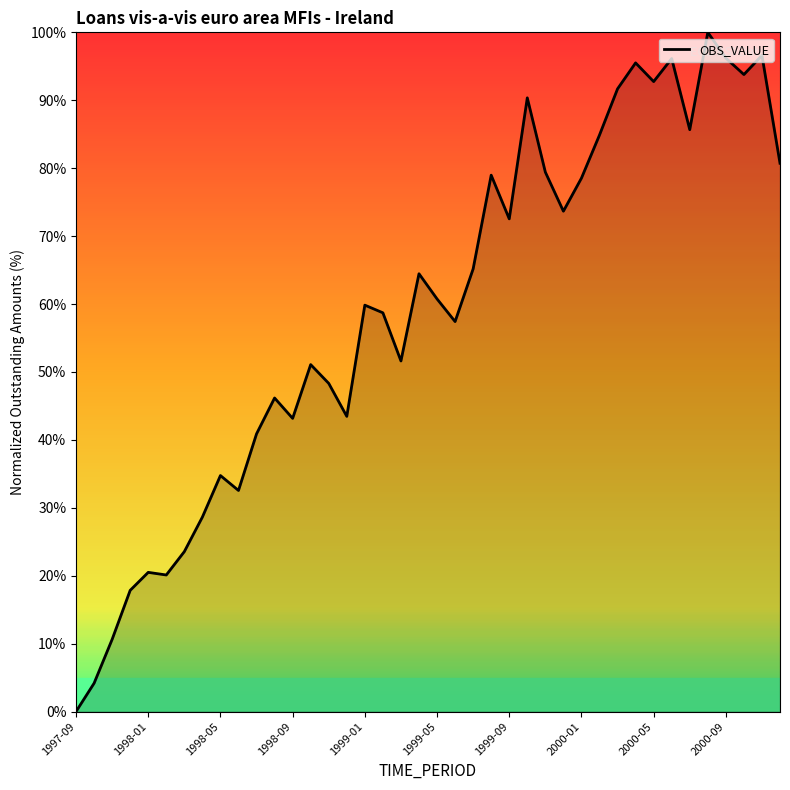

True or false: there are more than 2 points higher than both neighbors.

True